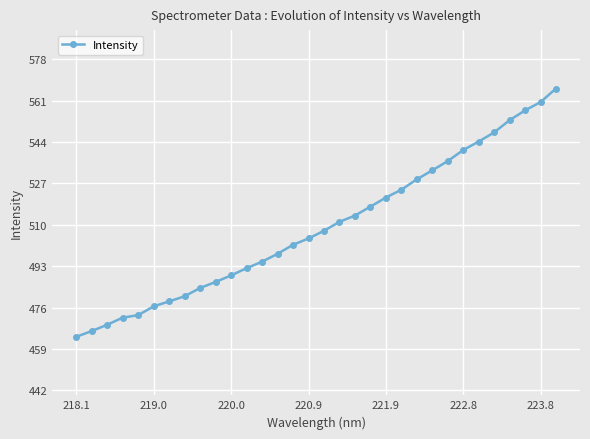

What is the value of the 11th point from the left?

489.3